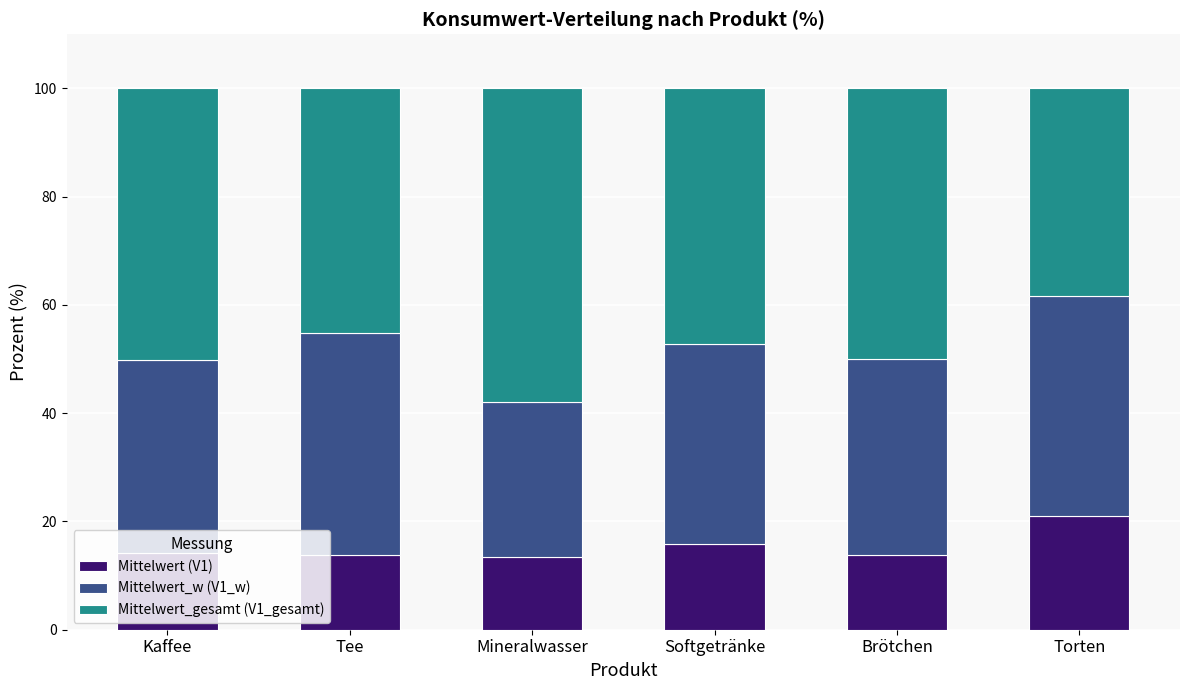

Is it true that Mittelwert (V1) equals 13.9 at Brötchen?

True